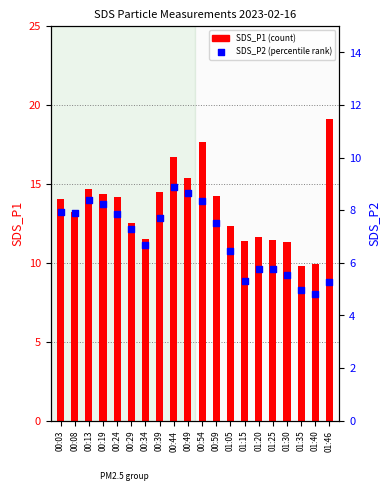

Which series reaches the maximum Y coordinate?

SDS_P1